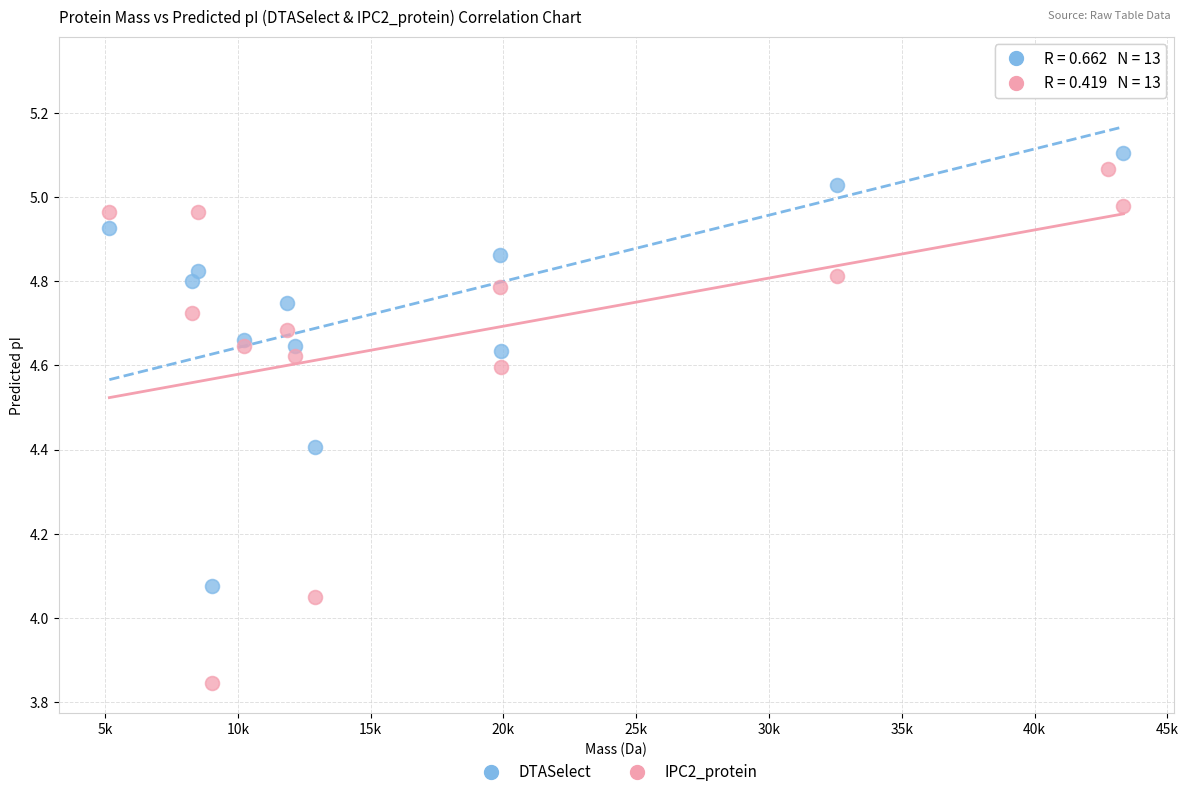

What are all the series names shown in the legend?

DTASelect, IPC2_protein